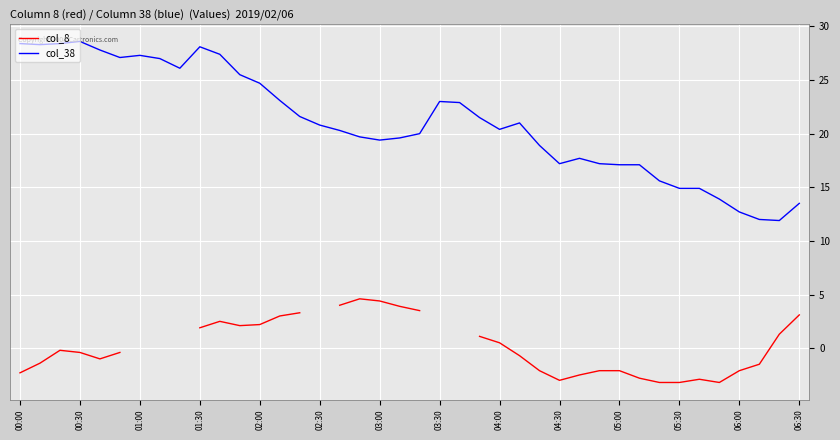

Is this an area chart (filled region under the line)?

No